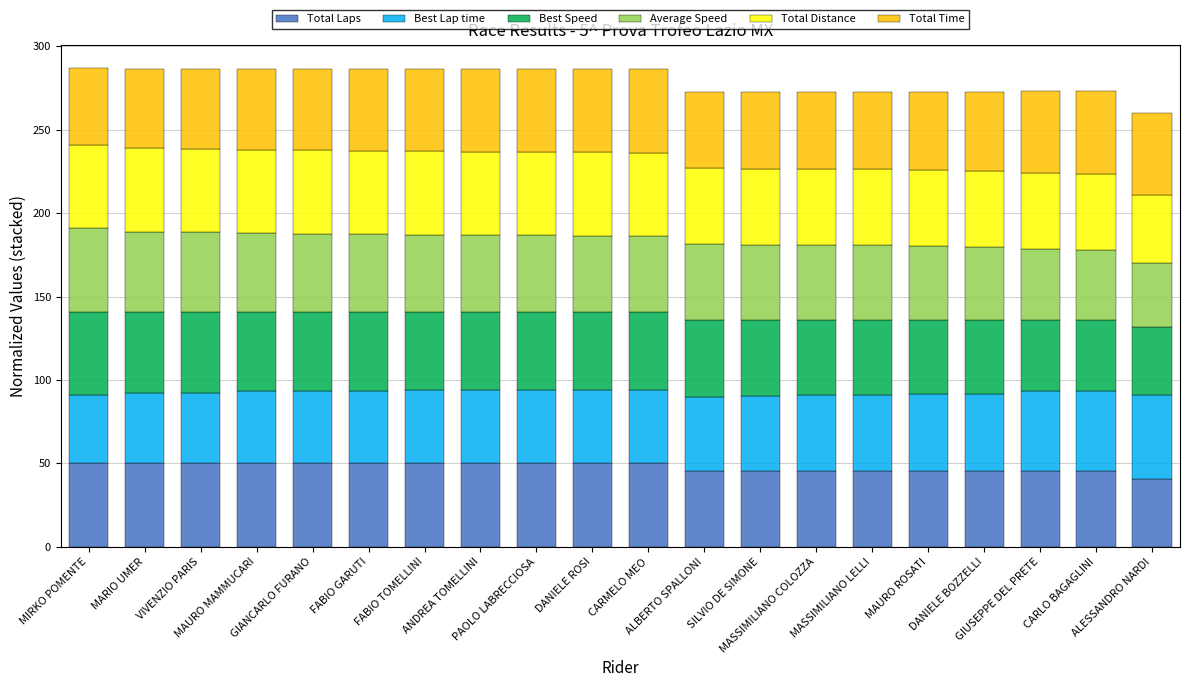

What is the minimum value for Total Laps?

40.9